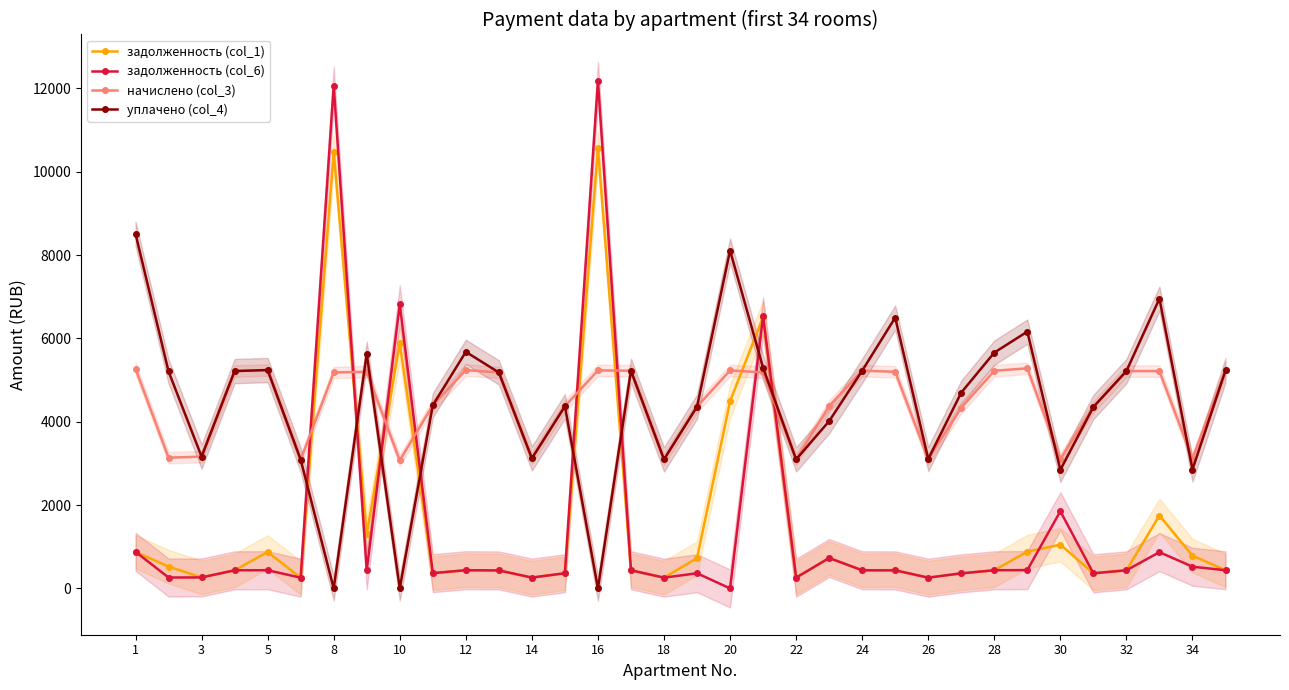

True or false: начислено (col_3) has more than 1 interior local peaks.

True